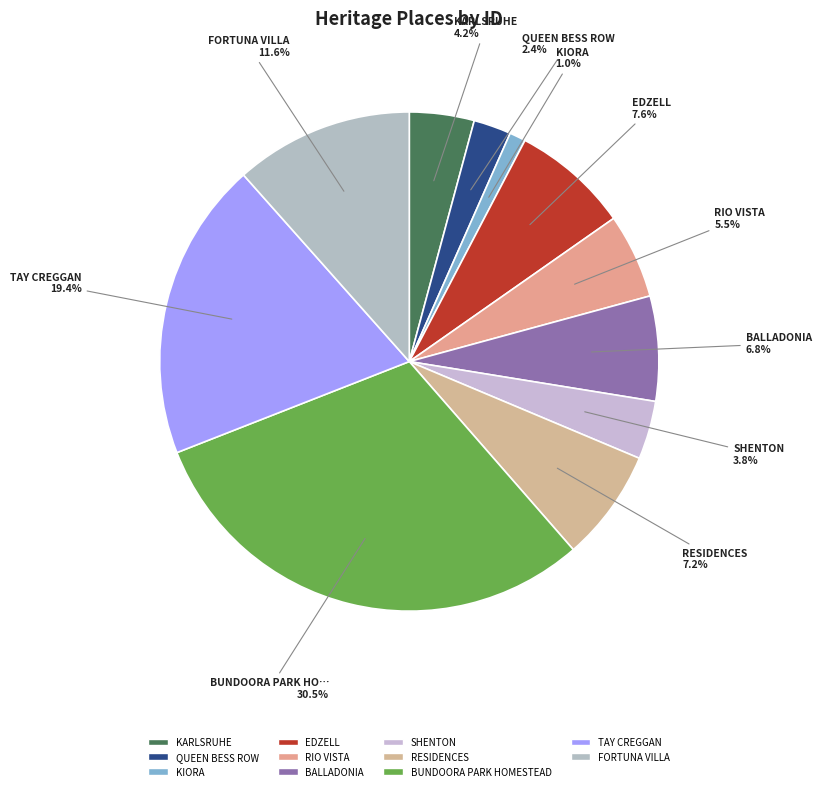

What percentage is the KIORA slice, to the nearest percent?

1%